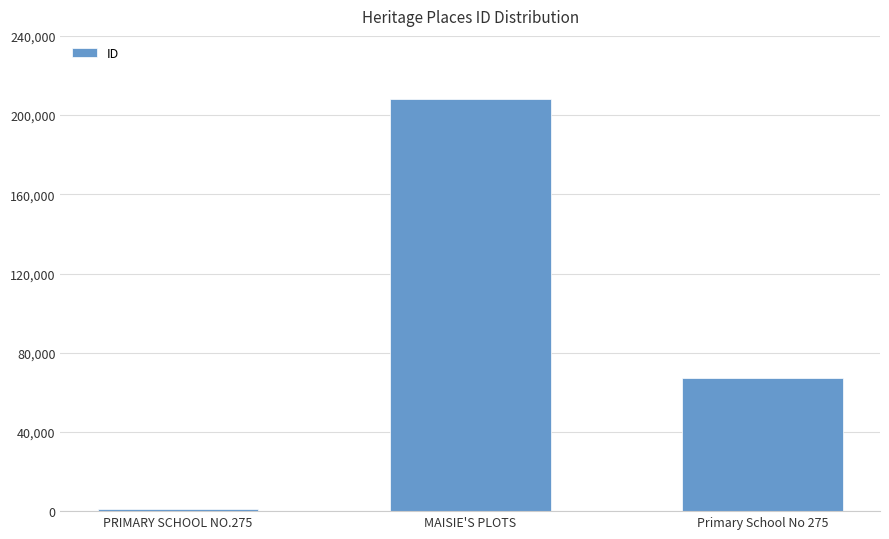

Rank the categories by value from lowest to highest.

PRIMARY SCHOOL NO.275, Primary School No 275, MAISIE'S PLOTS